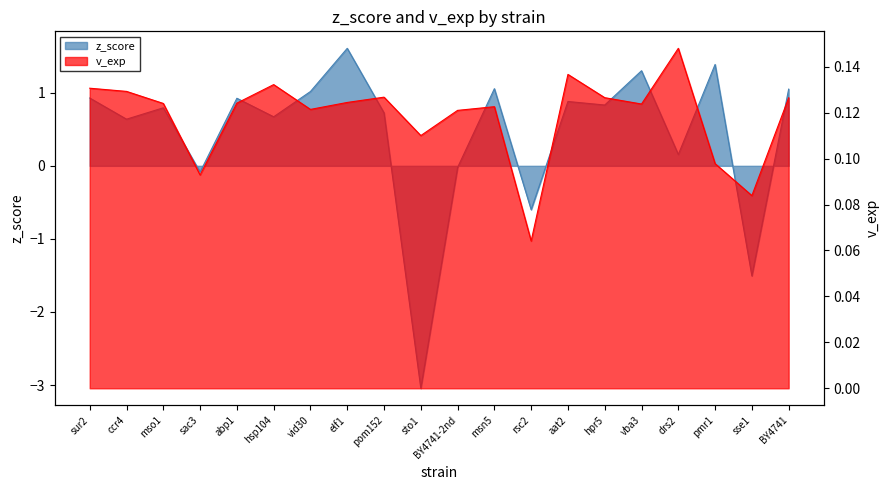

Rank the series at vid30 from lowest to highest value.

v_exp, z_score